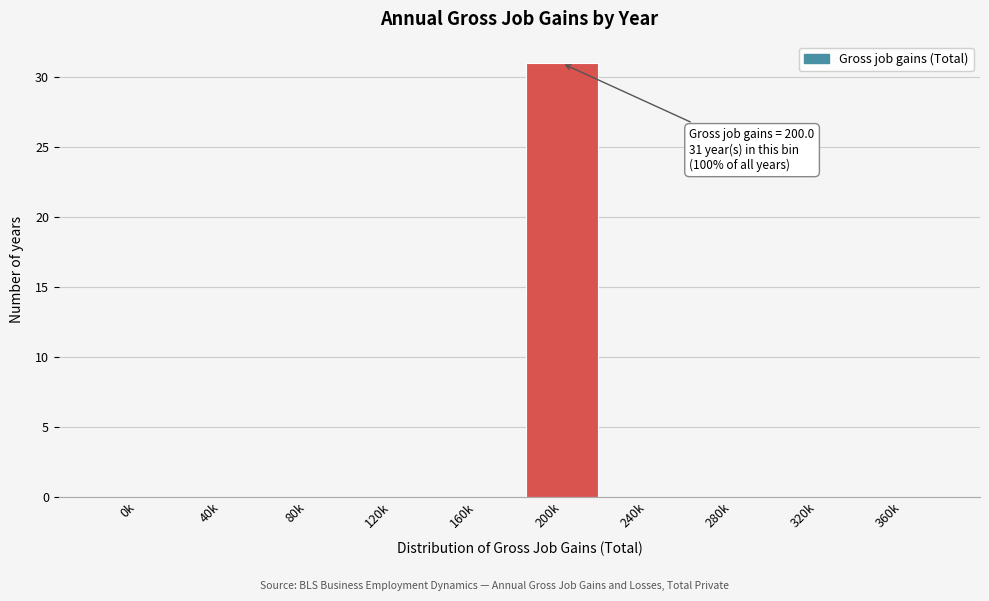

Reading left to right, transcribe all the data shown in this chart.

0k=0	40k=0	80k=0	120k=0	160k=0	200k=31	240k=0	280k=0	320k=0	360k=0